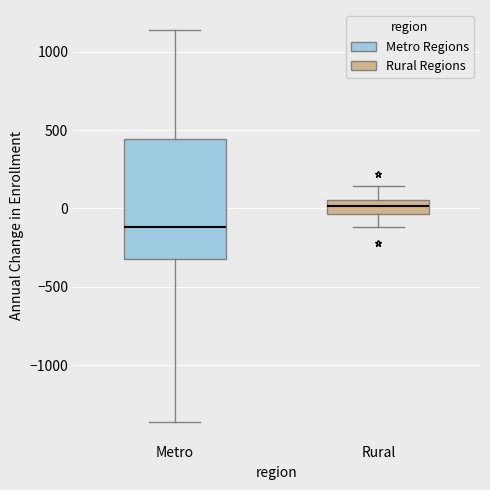

Where does the upper whisker of the box for Rural end on the y-axis? The values are not printed on the chart, so give them approximately, as read against the axis.

150